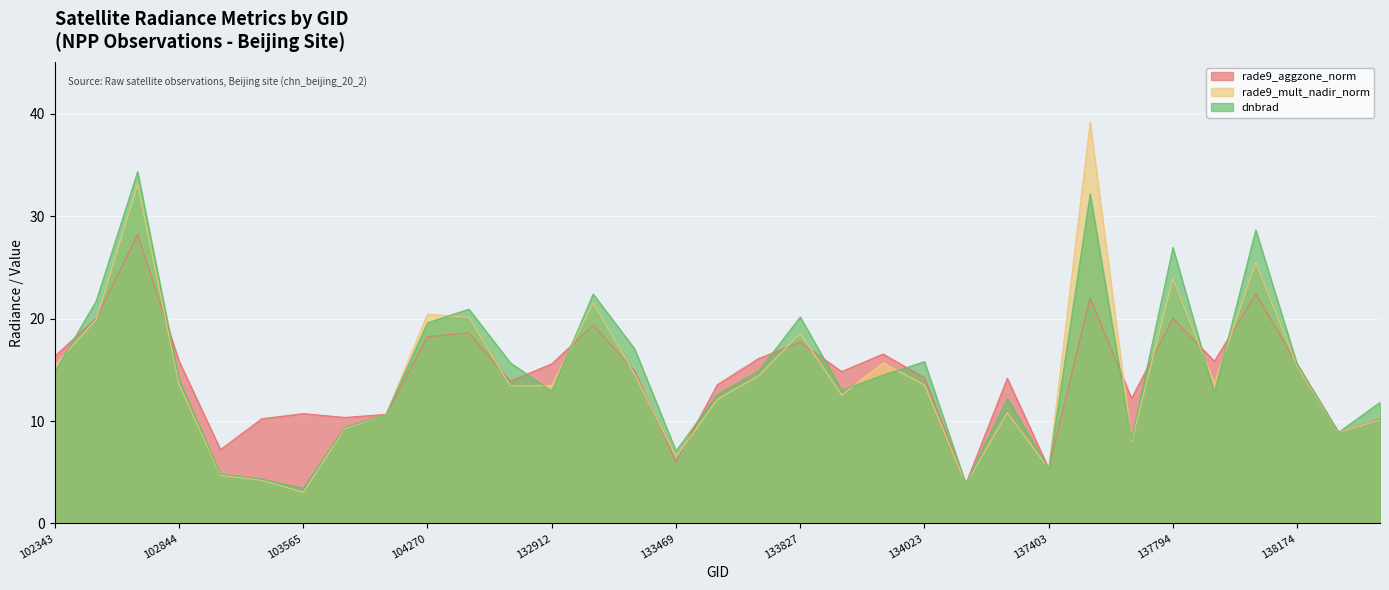

What is the average value of the rade9_mult_nadir_norm series?

14.4